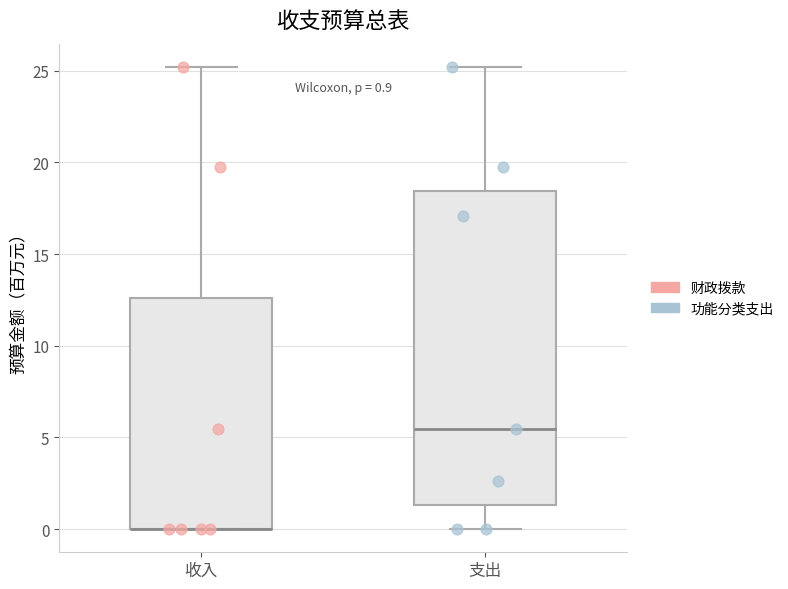

Which box is the tallest, from its lower edge to its upper edge?

支出